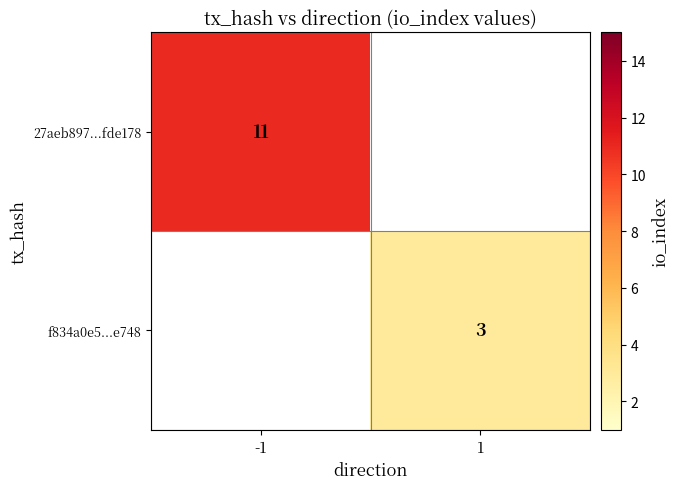

Which category has the highest value across all series?

-1